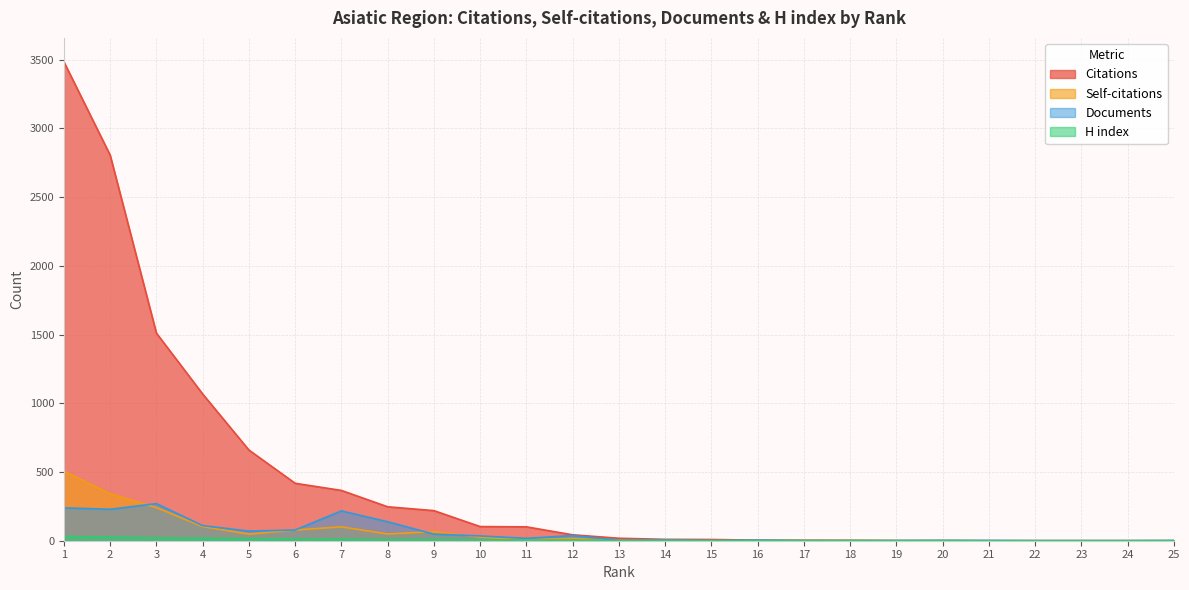

What is the spread (max minus min) of values at 11?

96